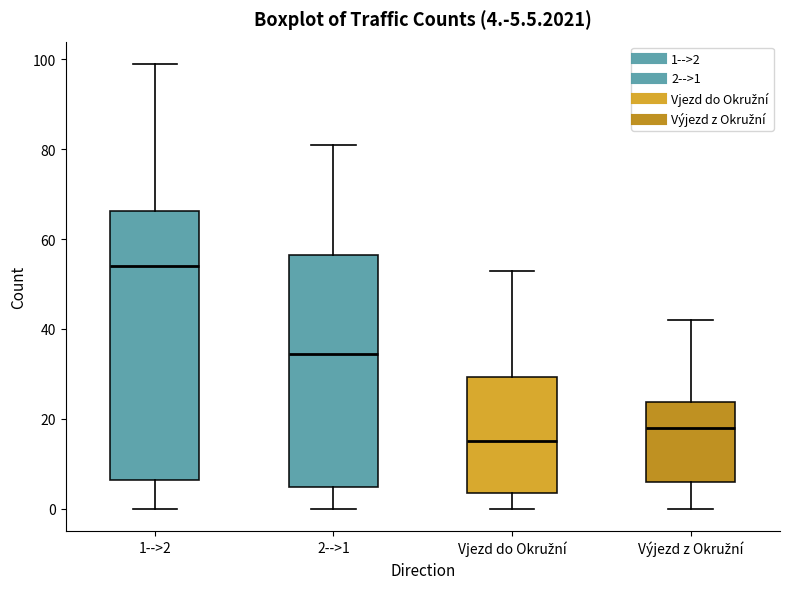

Which box has the lowest median line?

Vjezd do Okružní